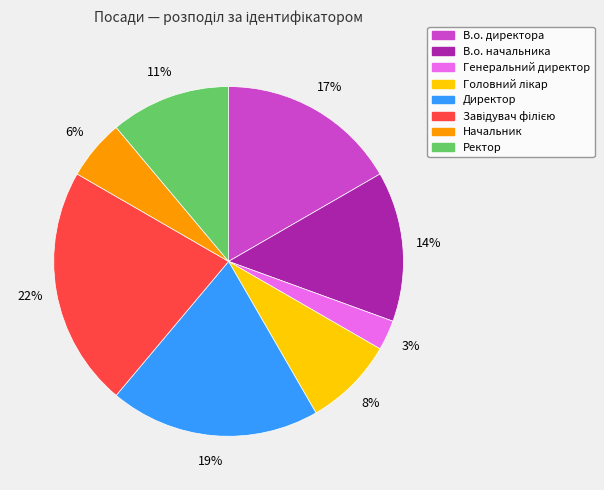

Is there any slice that represents more than half of the pie?

No